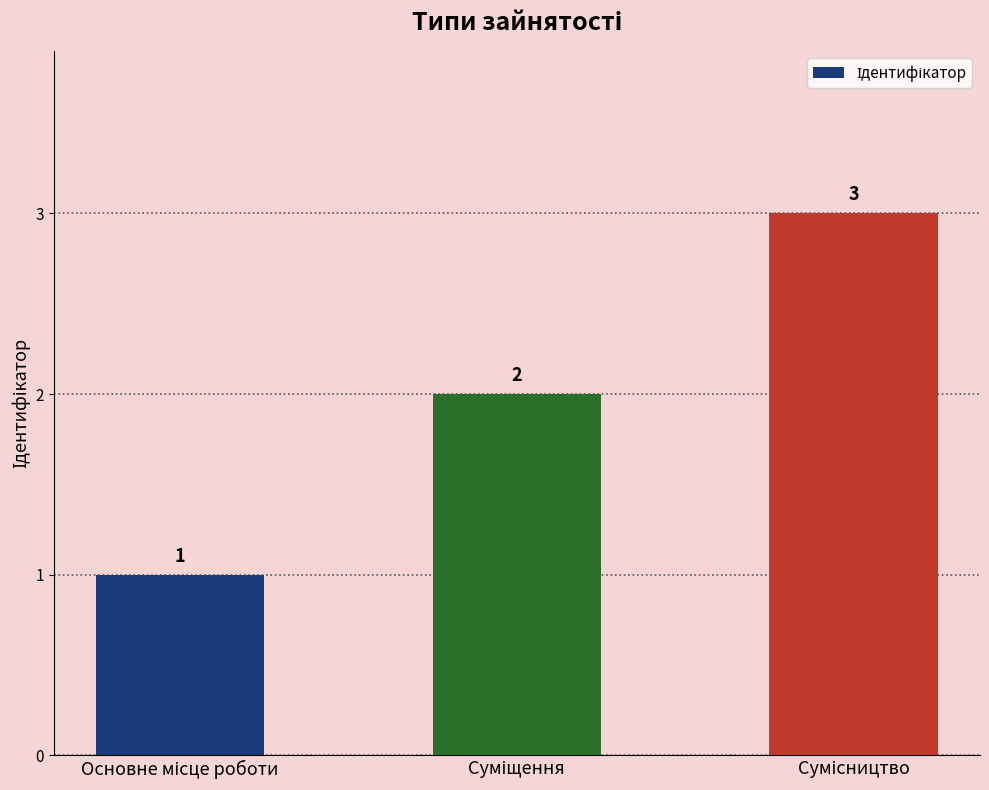

What is the value of the 2nd bar from the left?

2